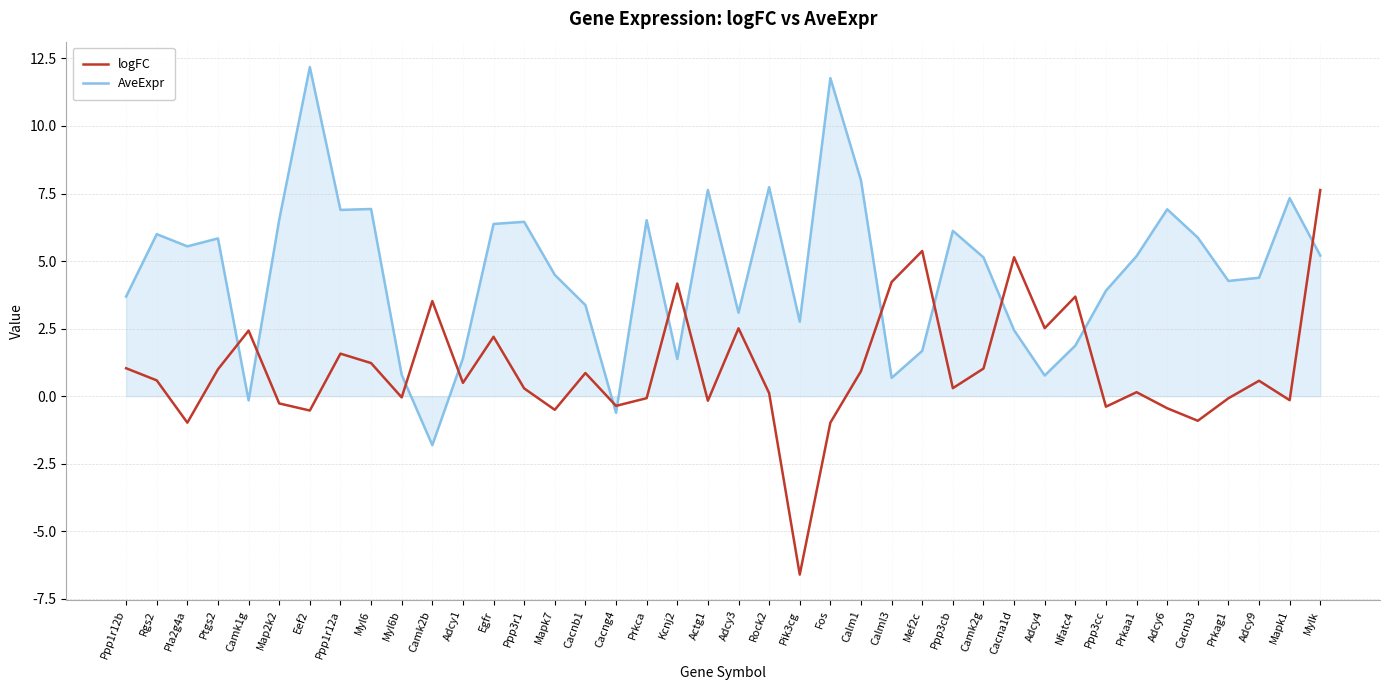

At which category does logFC reach its first local peak?

Camk1g